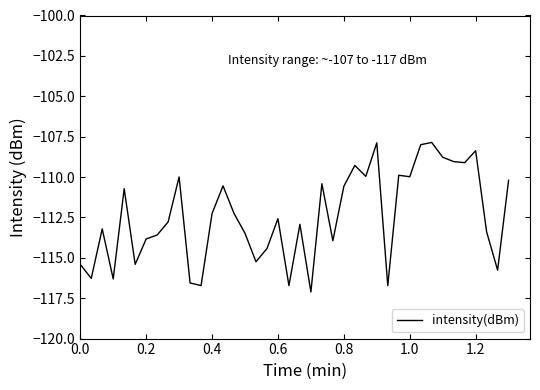

What is the minimum value shown in the chart?

-117.1